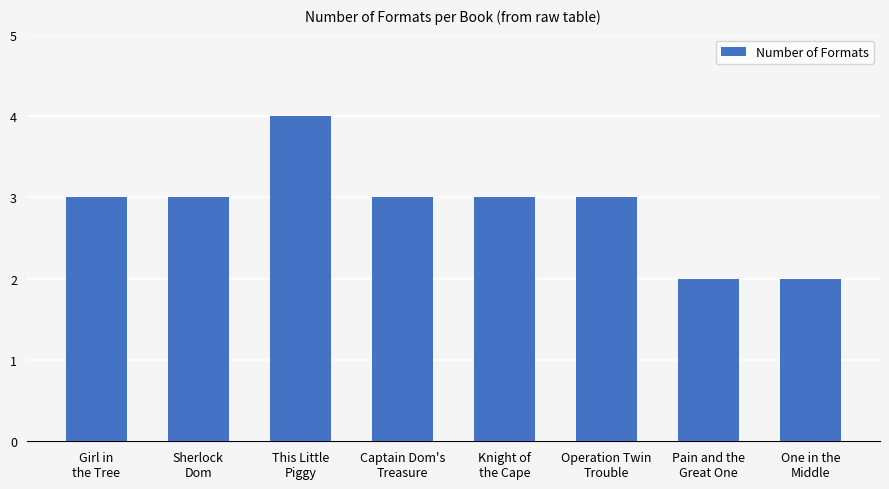

What position from the left is Captain Dom's
Treasure?

4